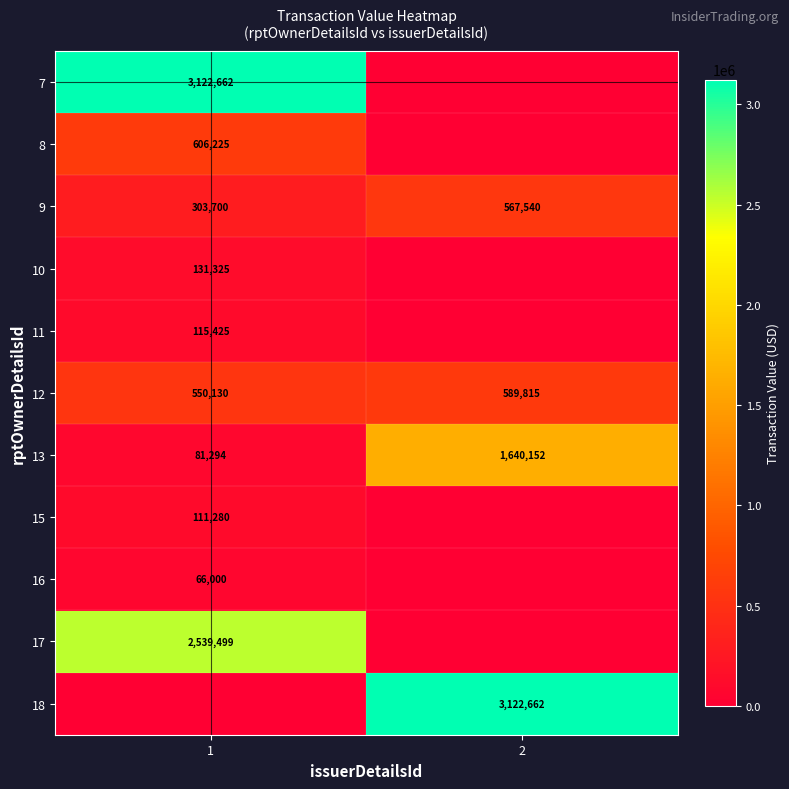

Read the 13 value at 1, to the nearest 50.

81300